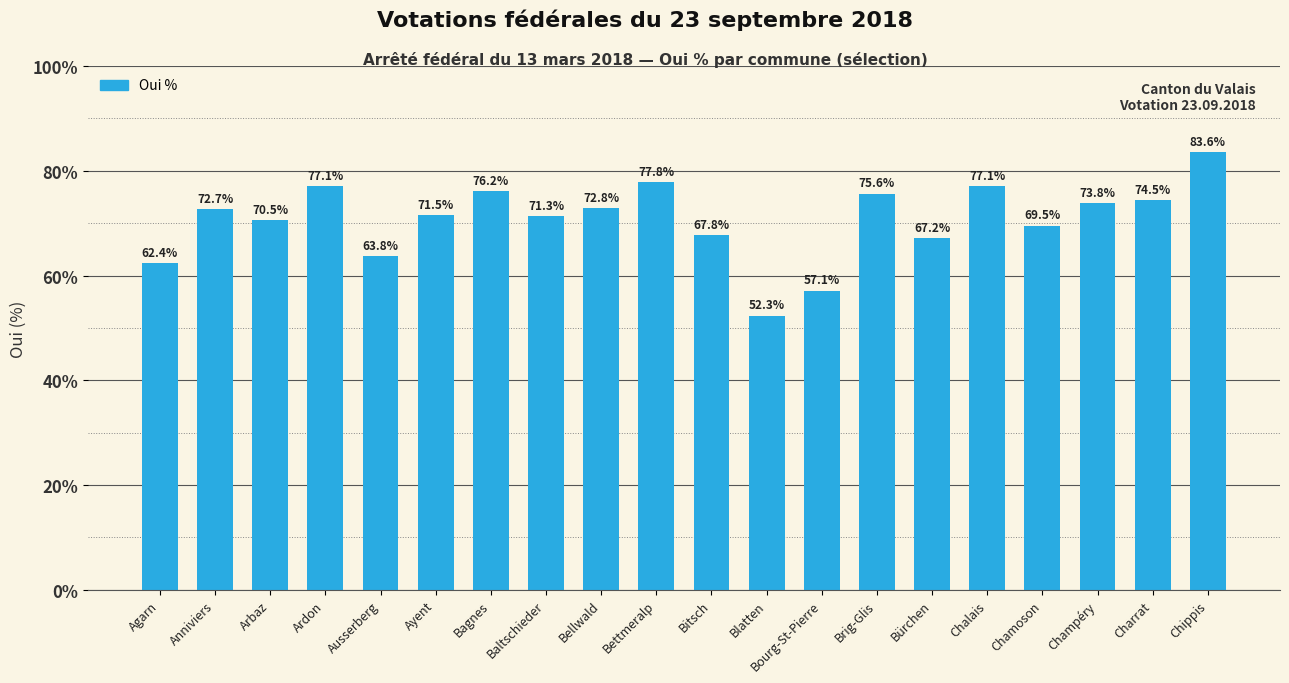

Is it true that the value at Bürchen is 67.2?

True